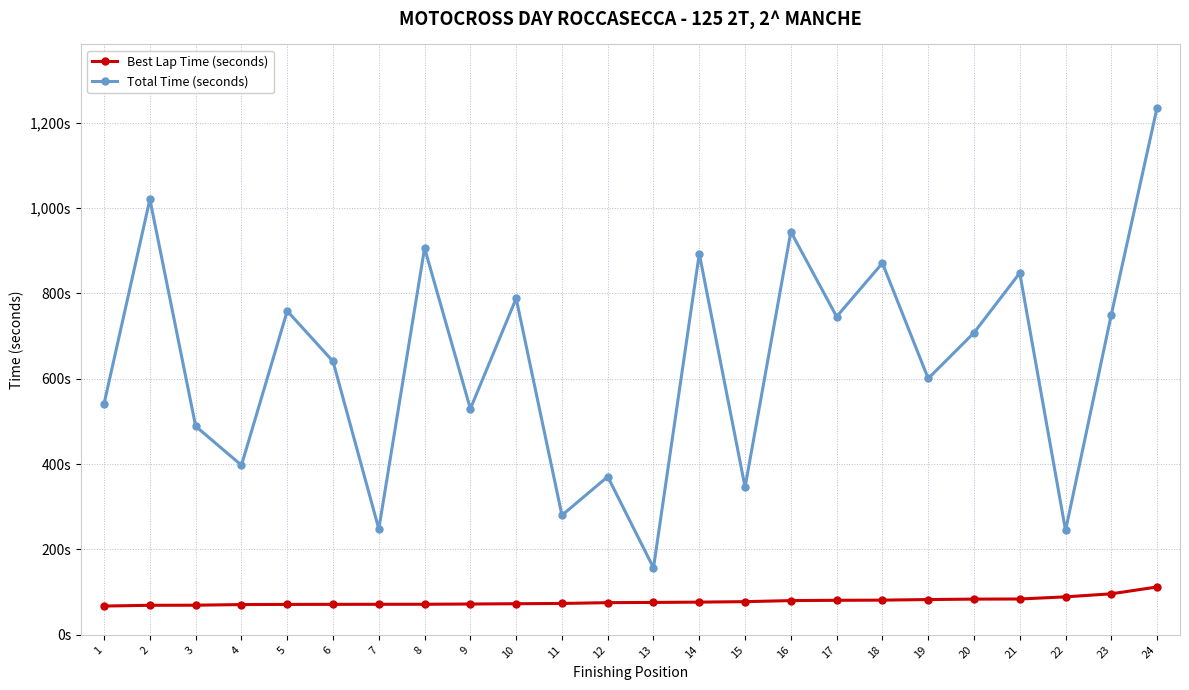

True or false: Best Lap Time (seconds) and Total Time (seconds) intersect in this chart.

False